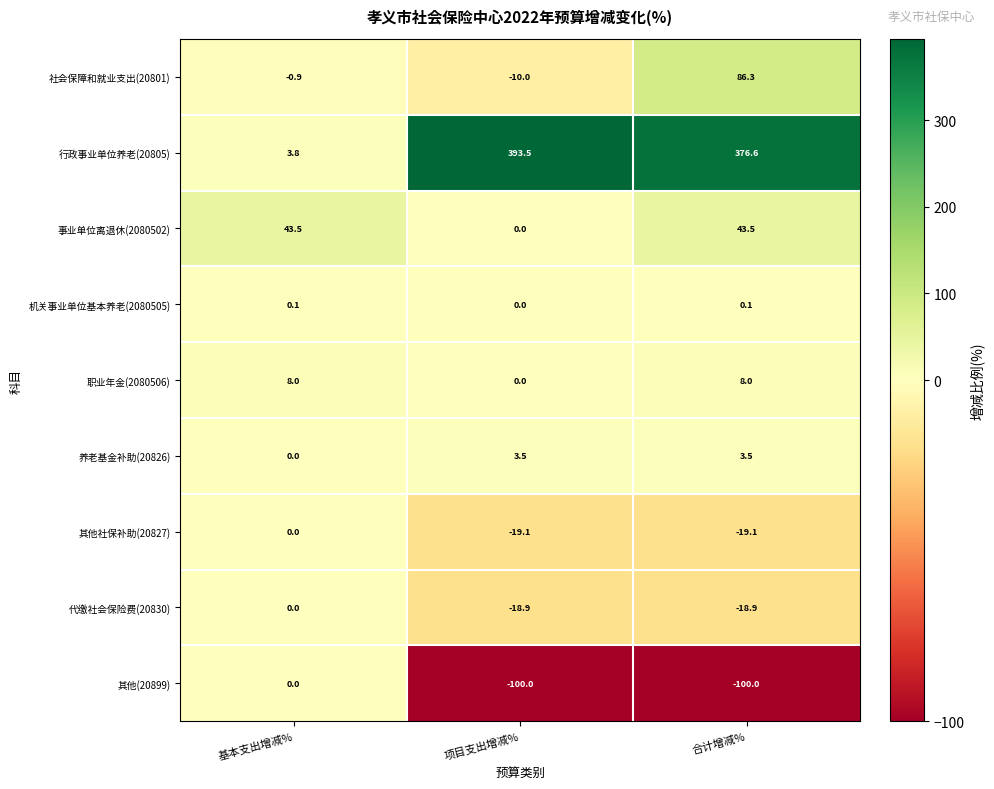

At 合计增减%, list the series in order from smallest to largest.

其他(20899), 其他社保补助(20827), 代缴社会保险费(20830), 机关事业单位基本养老(2080505), 养老基金补助(20826), 职业年金(2080506), 事业单位离退休(2080502), 社会保障和就业支出(20801), 行政事业单位养老(20805)